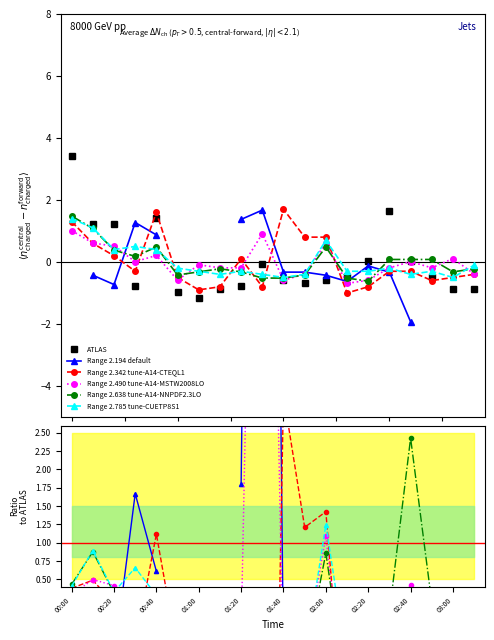

What is the total value across all series at 02:20?

-2.4